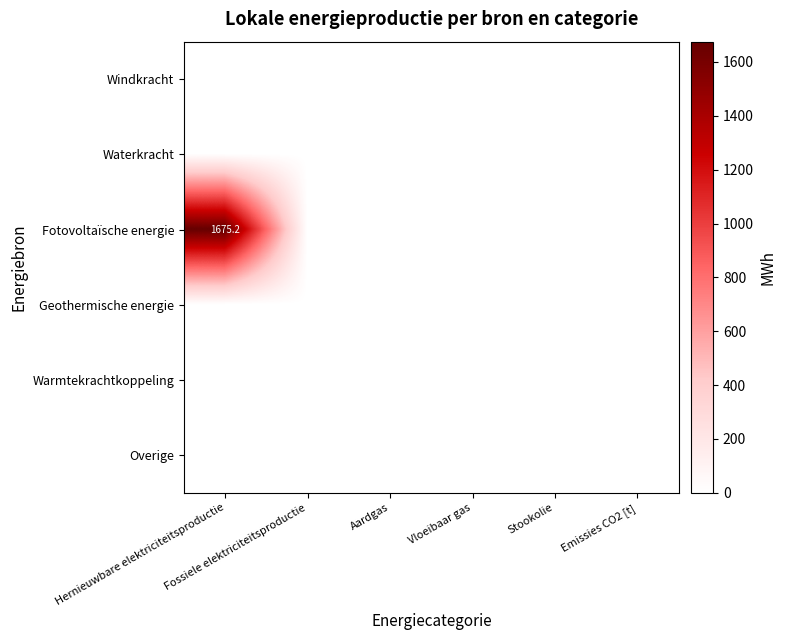

Which label corresponds to the largest value in the chart?

Hernieuwbare elektriciteitsproductie